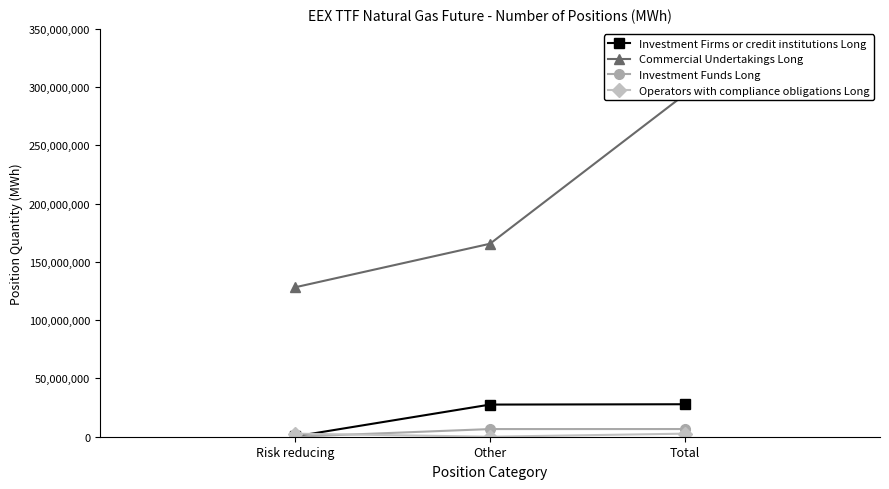

What is the label of the 2nd point from the left?

Other